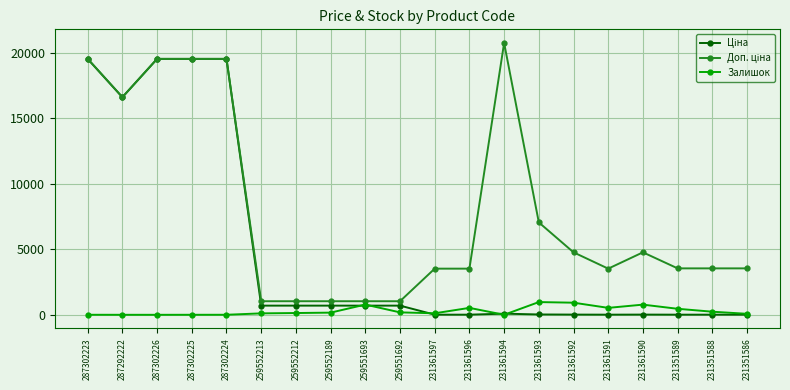

At which category does the chart reach its peak across all series?

231361594